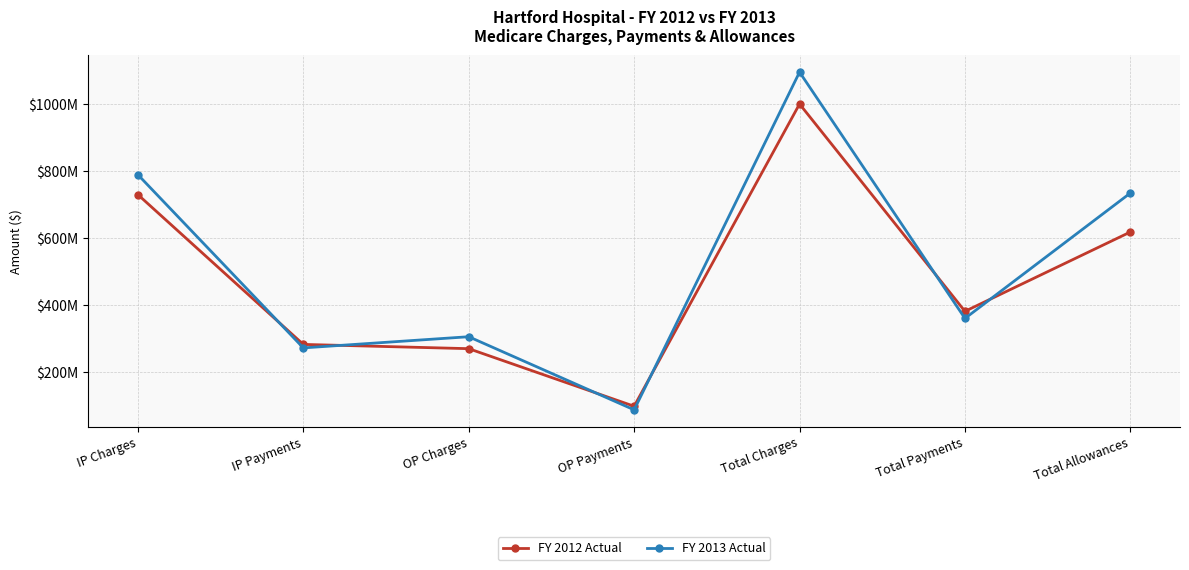

How many times do FY 2012 Actual and FY 2013 Actual cross each other?

6